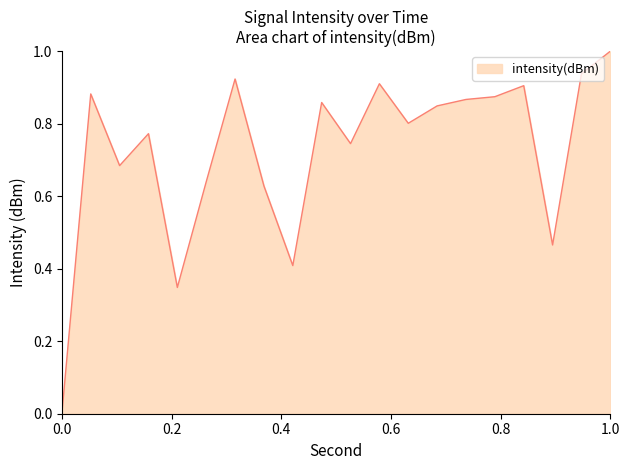

True or false: there are more than 1 points higher than both neighbors.

True